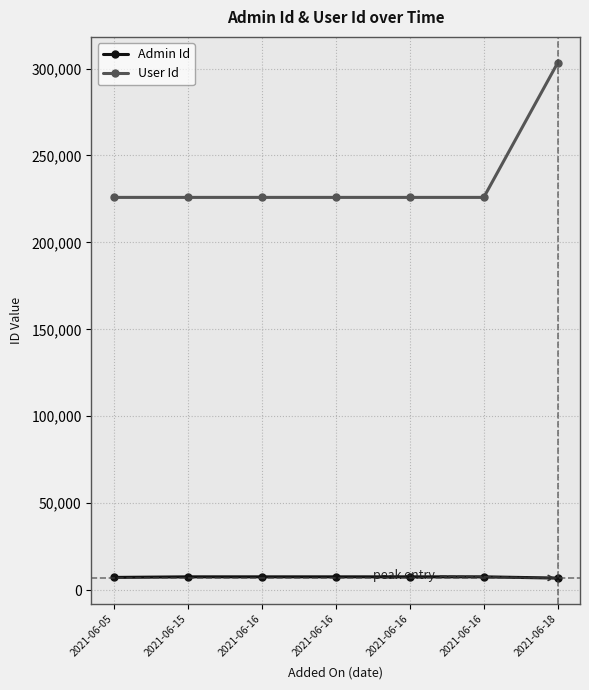

What are all the series names shown in the legend?

Admin Id, User Id